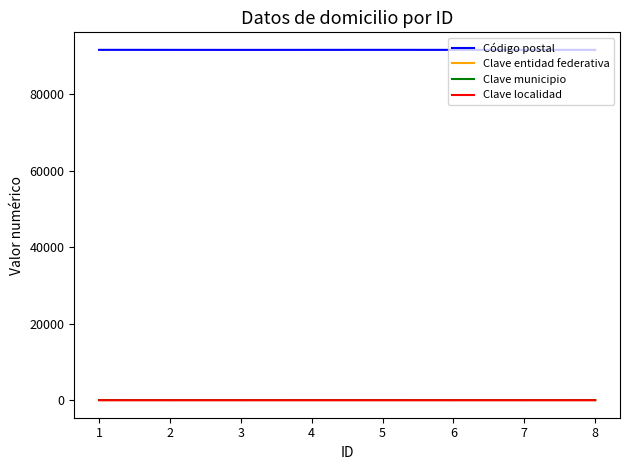

What is the difference between the second highest and second lowest values in the Código postal series?

10.0